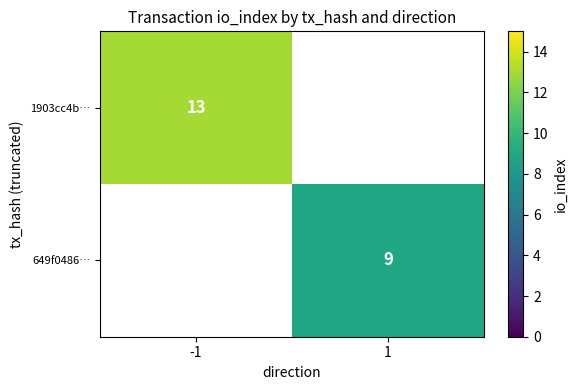

The value of 649f0486… at 1 is 9. True or false?

True